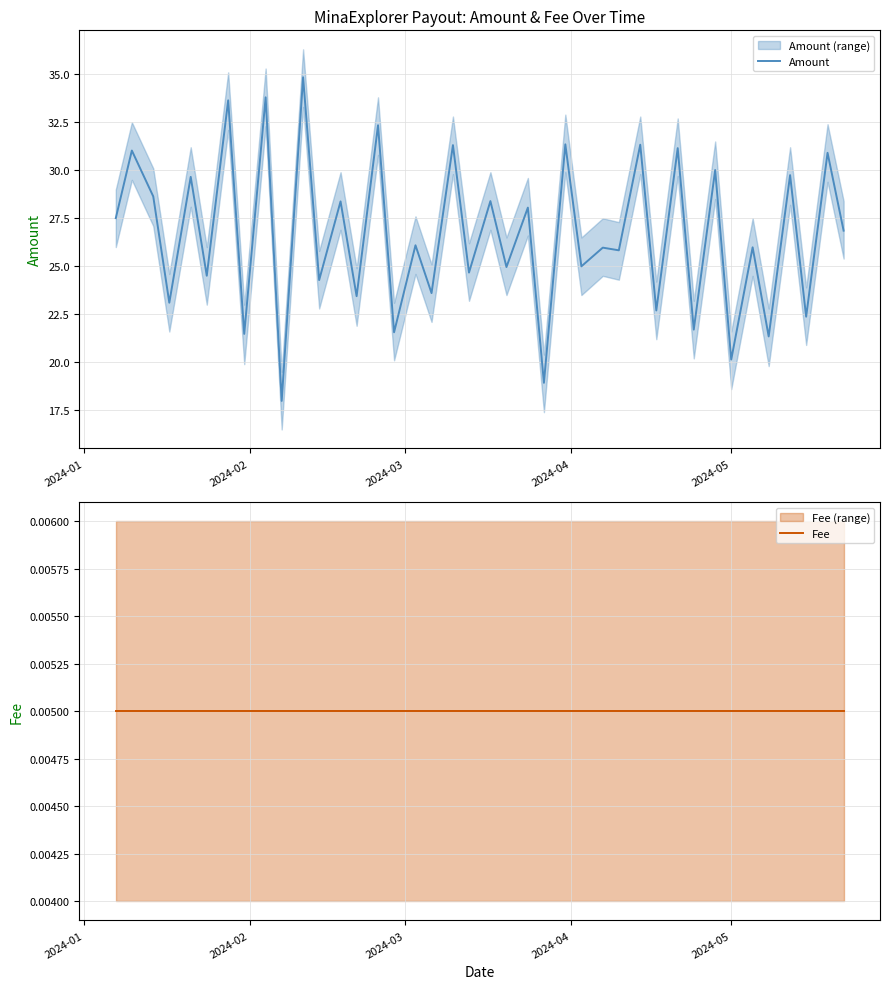

What is the sum of all Fee values?

0.2